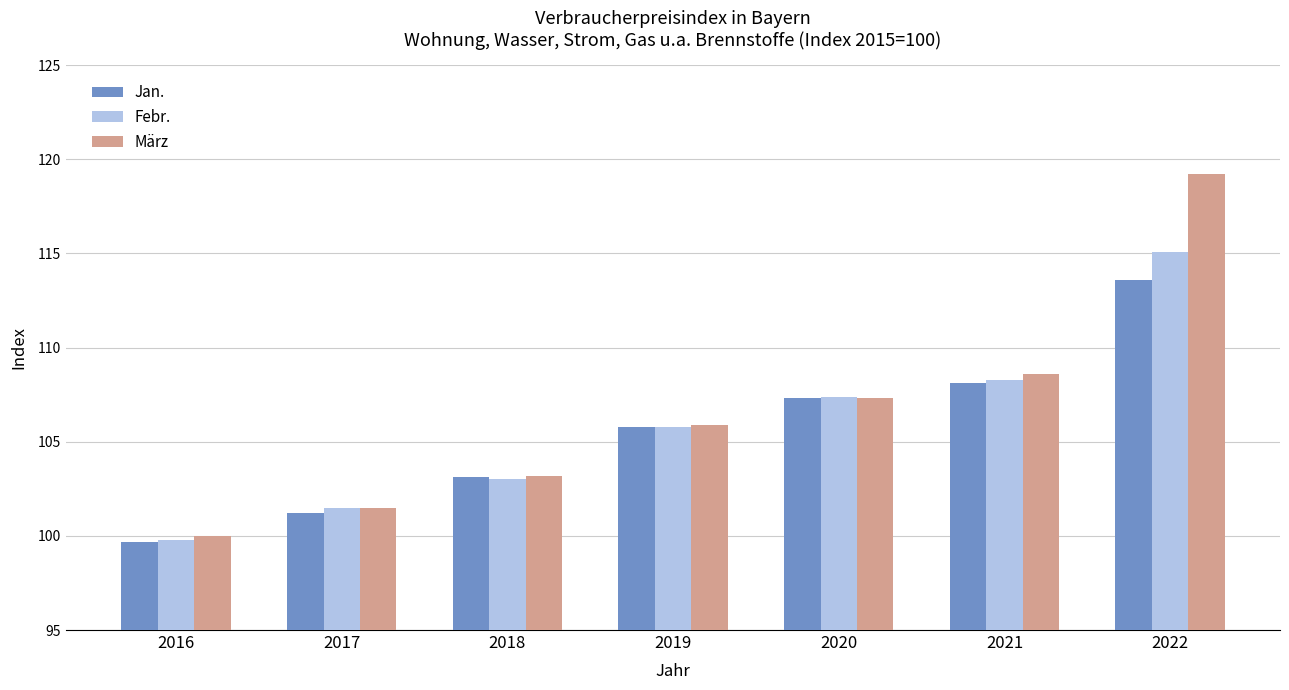

At how many categories does at least one series exceed 102?

5